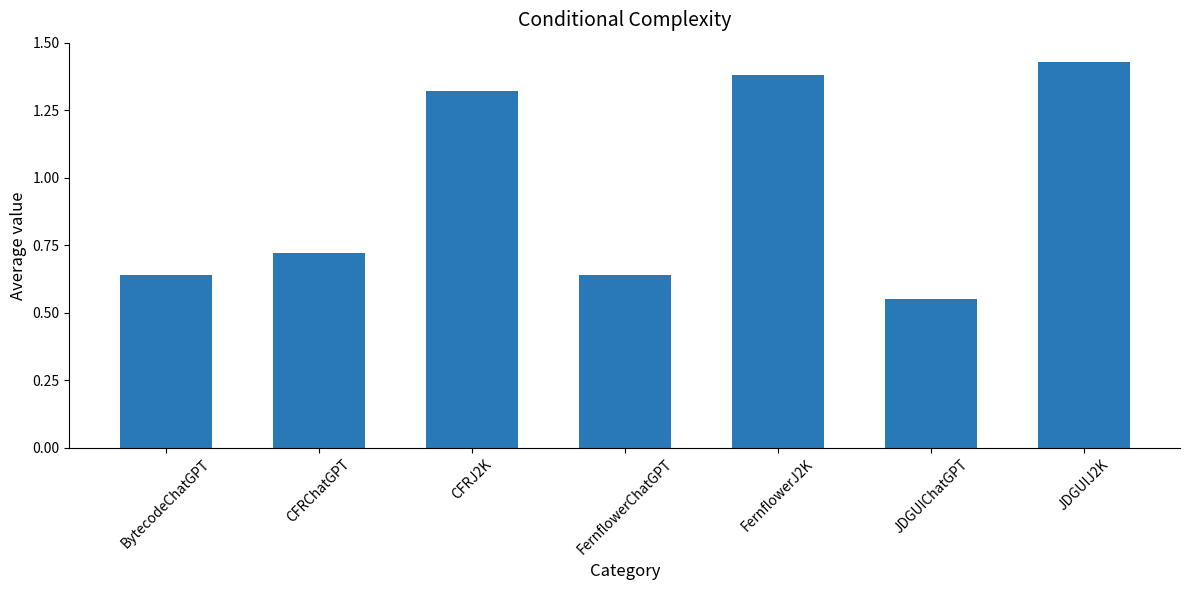

What is the difference between the maximum and minimum values?

0.9